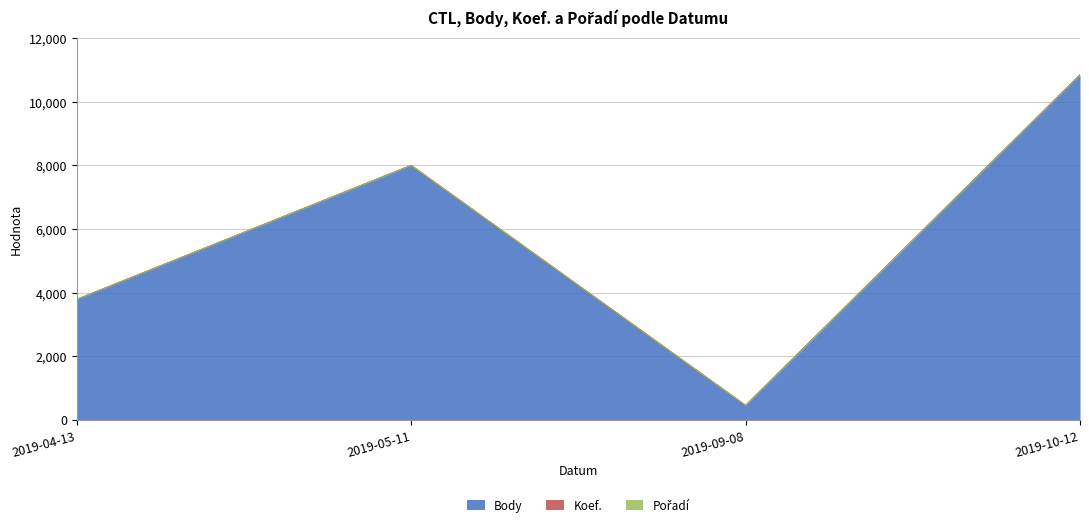

Where does the Koef. series first go above 4?

2019-10-12